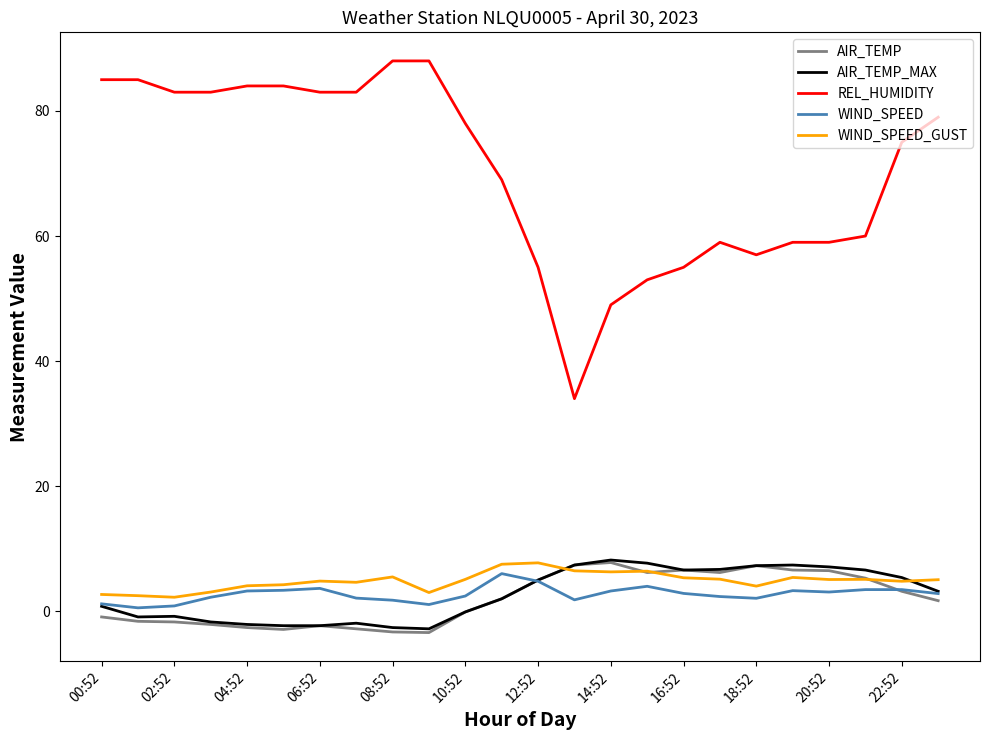

Which series has the largest range (max minus min)?

REL_HUMIDITY